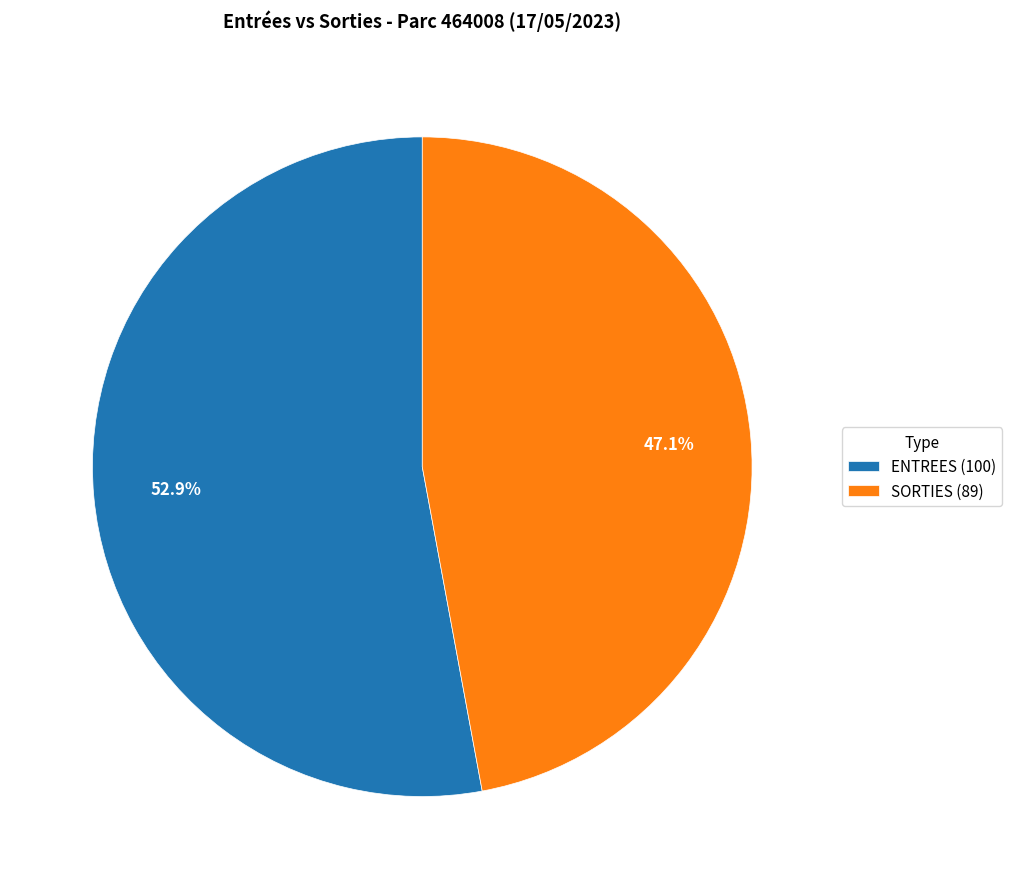

Between ENTREES (100) and SORTIES (89), which is larger?

ENTREES (100)